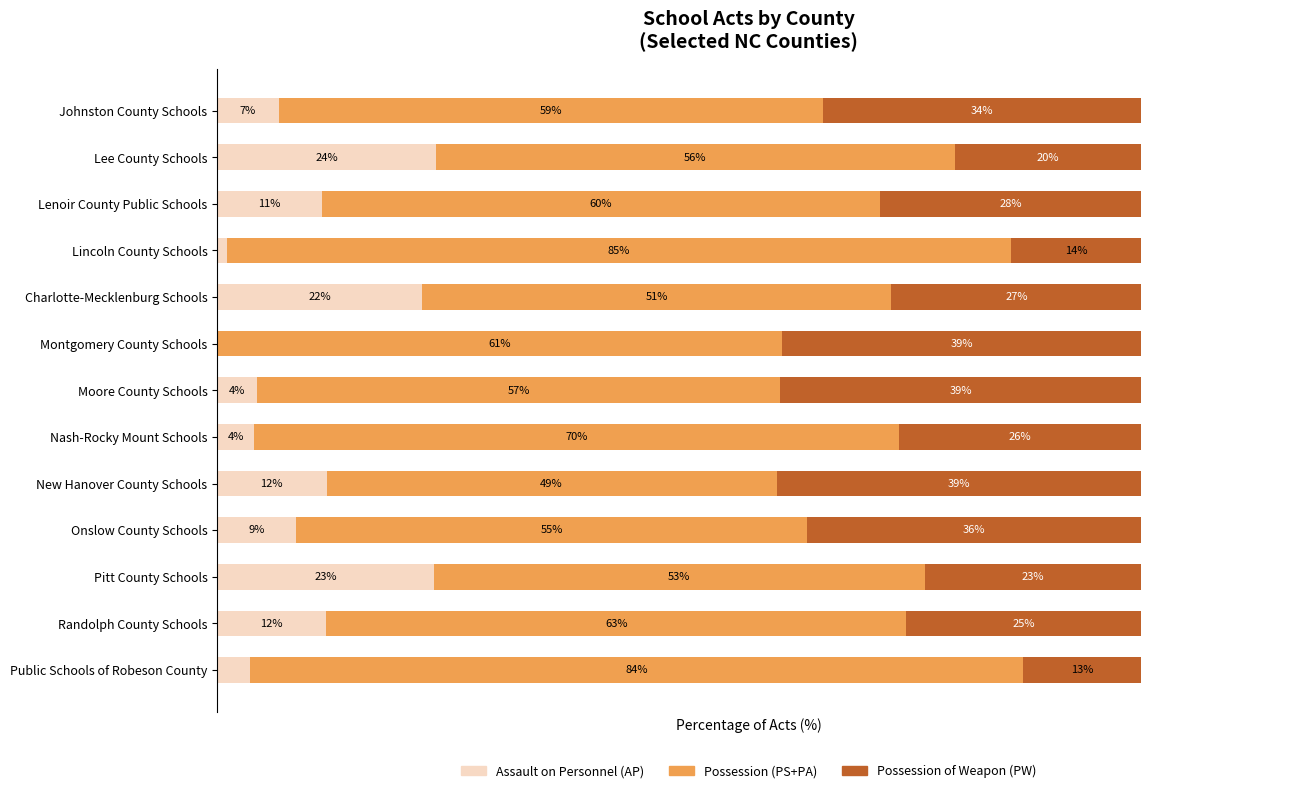

What are all the series names shown in the legend?

Assault on Personnel (AP), Possession (PS+PA), Possession of Weapon (PW)